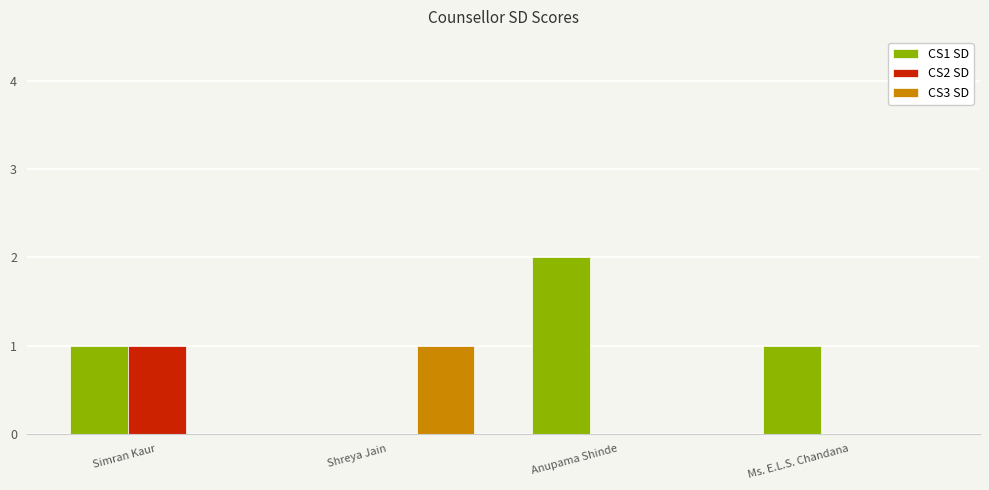

Count the number of data series in this chart.

3